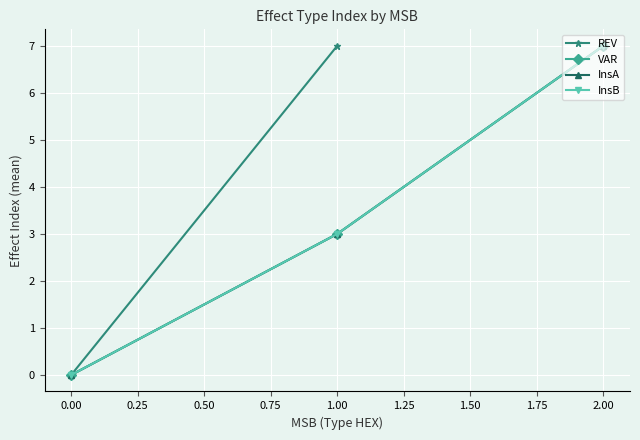

Between 0.00 and 2.00, which series saw the biggest shift?

VAR